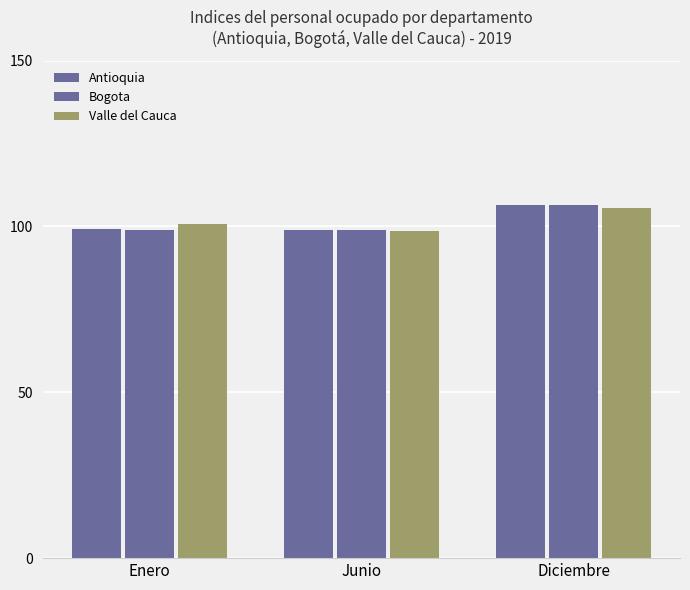

Are the bars grouped side by side (vs. stacked)?

Yes